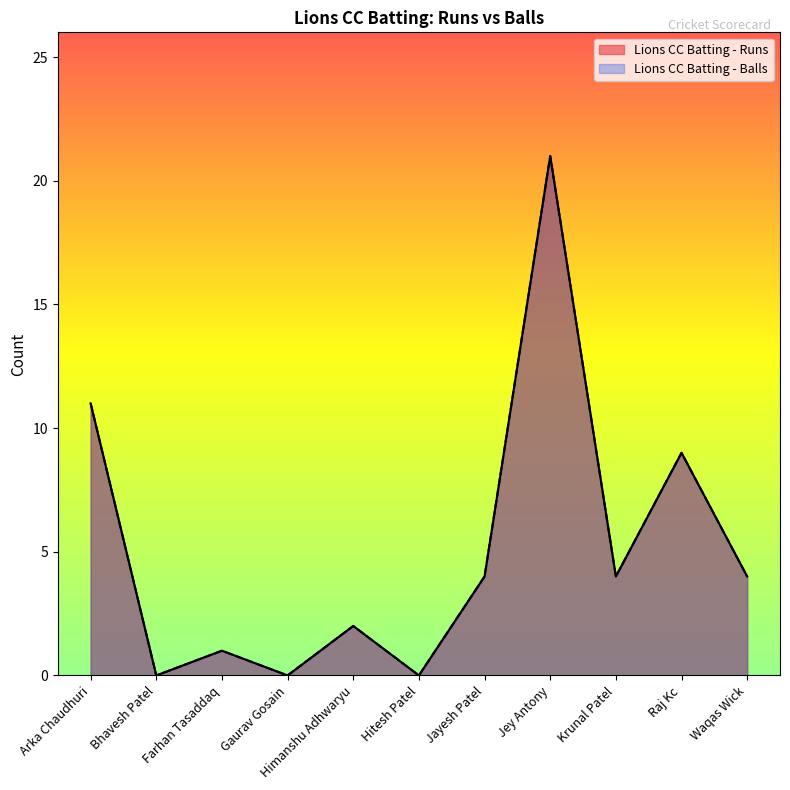

What is the maximum value shown in the chart?

21